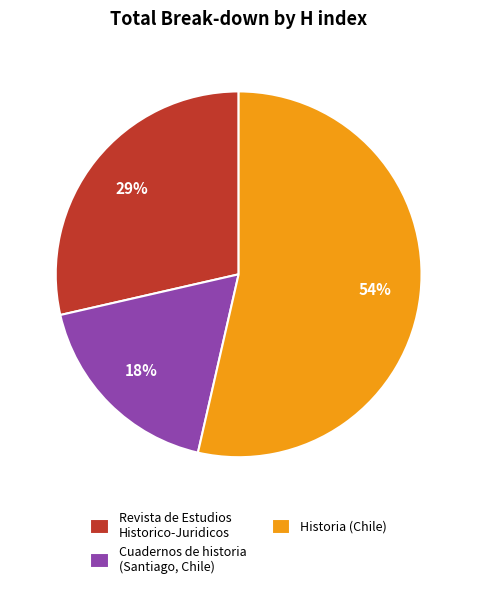

Between Cuadernos de historia (Santiago, Chile) and Historia (Chile), which is larger?

Historia (Chile)